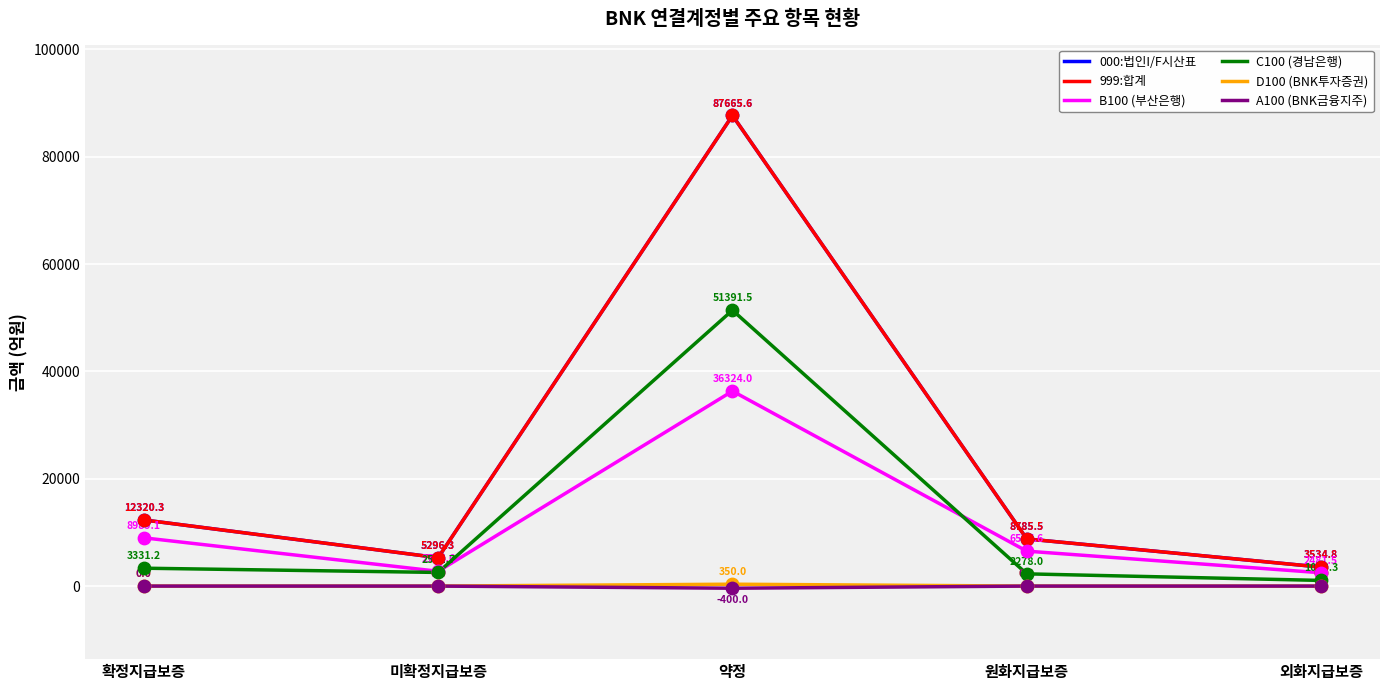

Does the chart have visible grid lines?

Yes